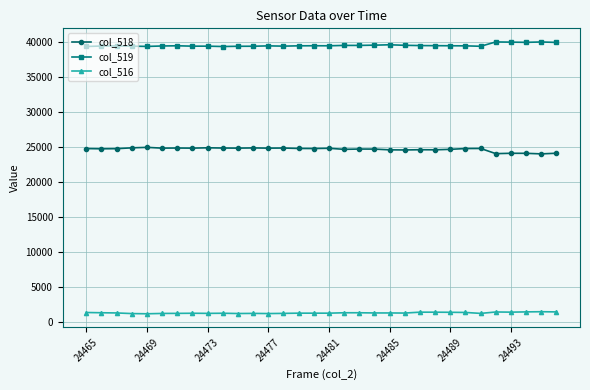

What is the highest value of the col_519 series?

40077